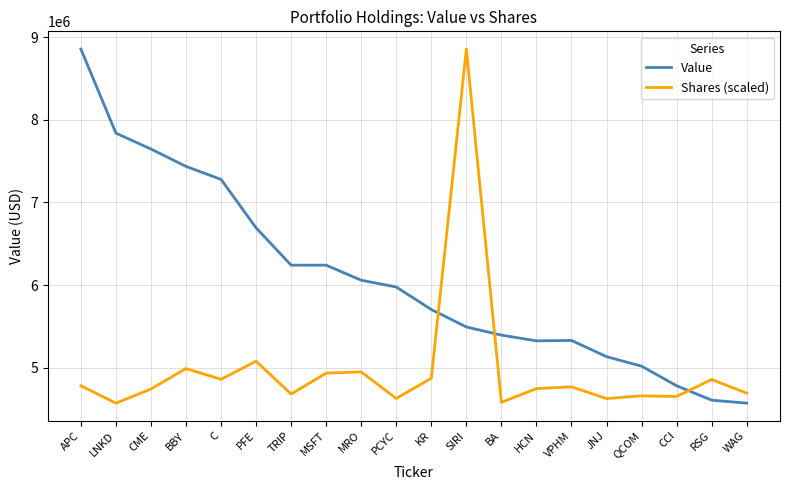

Rank the series at HCN from lowest to highest value.

Shares (scaled), Value